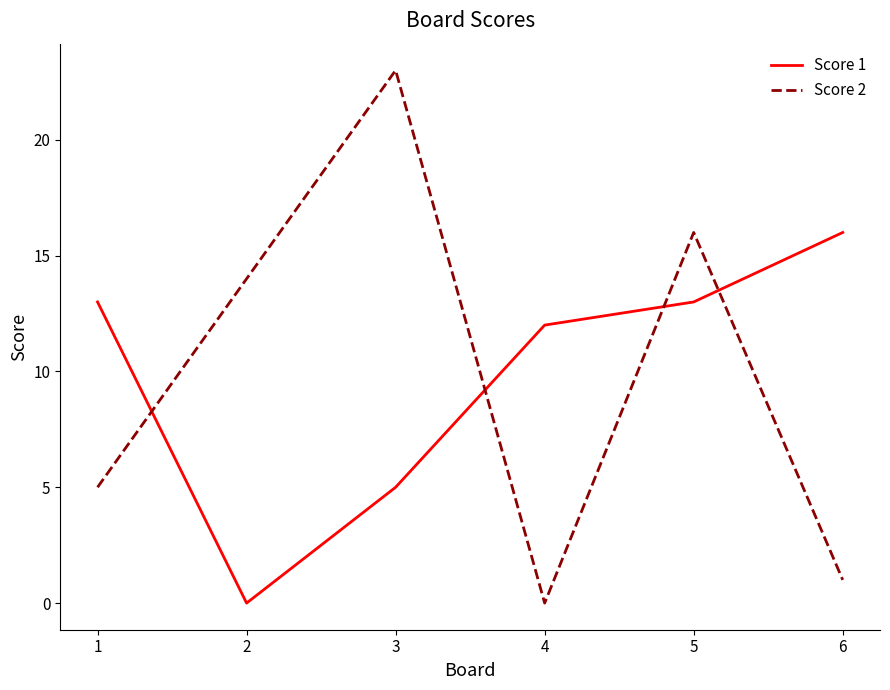

At which label does Score 1 reach its minimum?

2